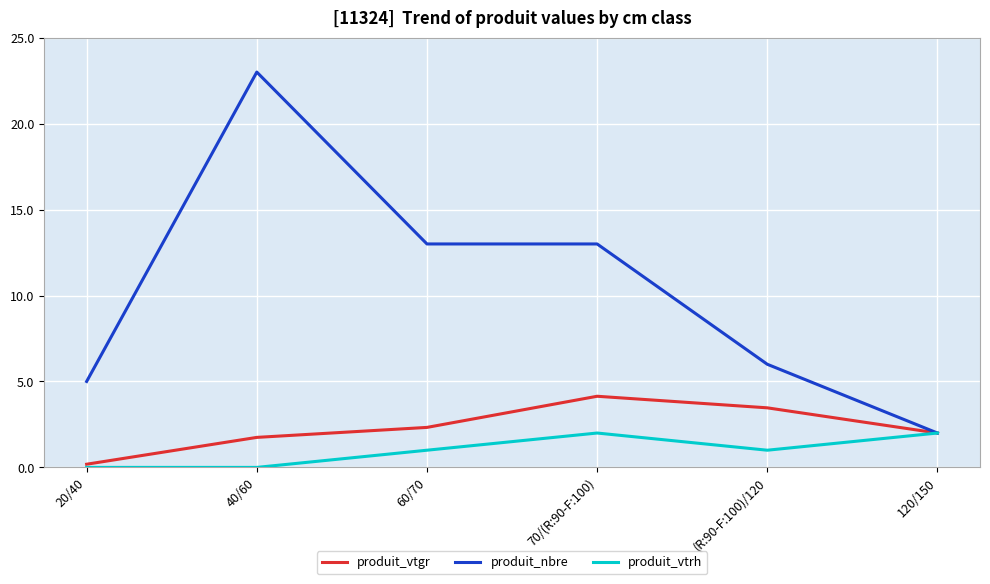

Rank the series by their maximum value, from highest to lowest.

produit_nbre, produit_vtgr, produit_vtrh